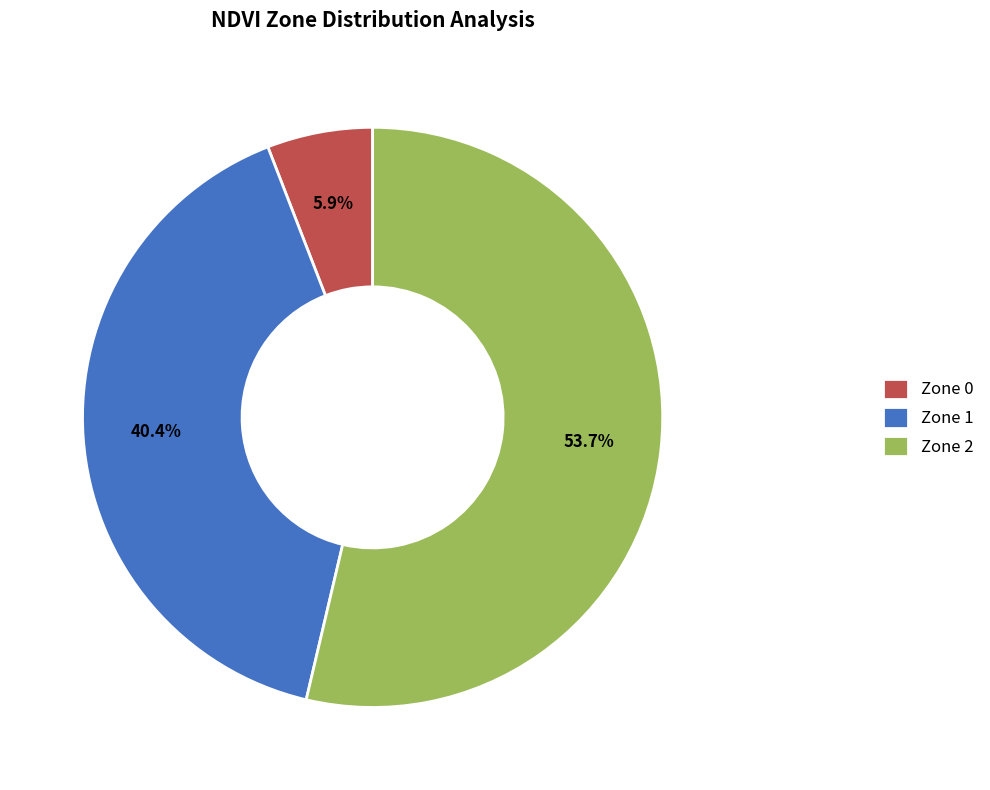

What is the total percentage of Zone 2 and Zone 1?

94.1%